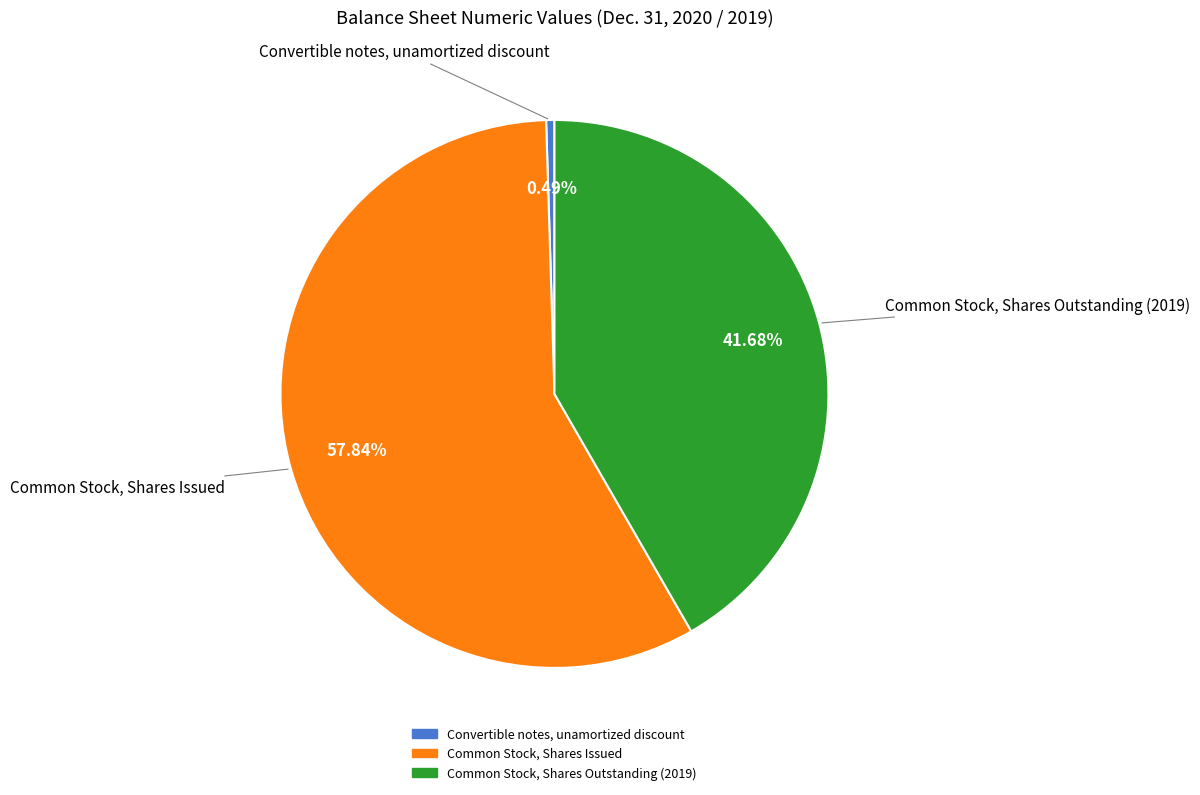

Is there a majority slice in this chart?

Yes